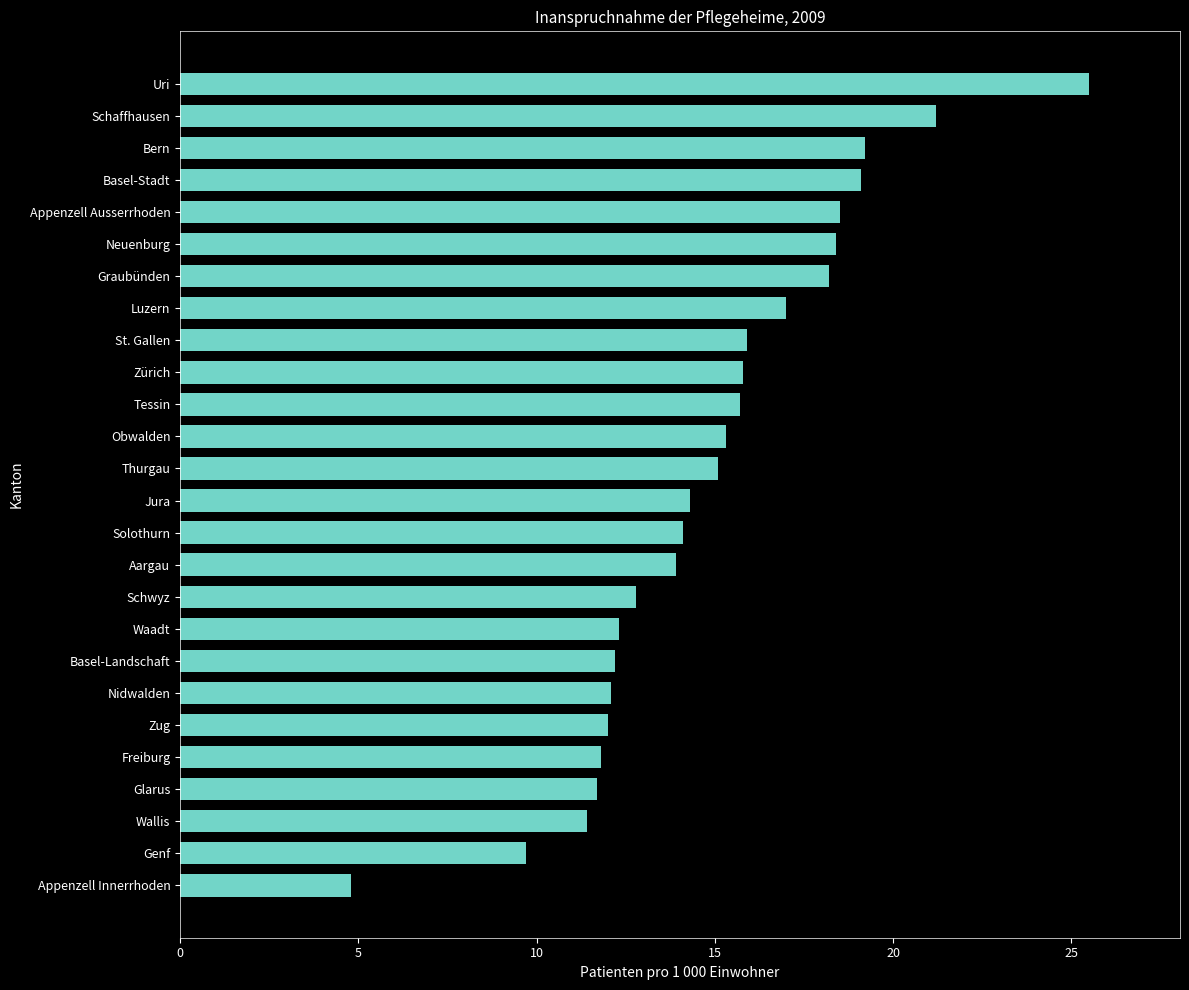

True or false: the data shows 21.2 at Schaffhausen.

True